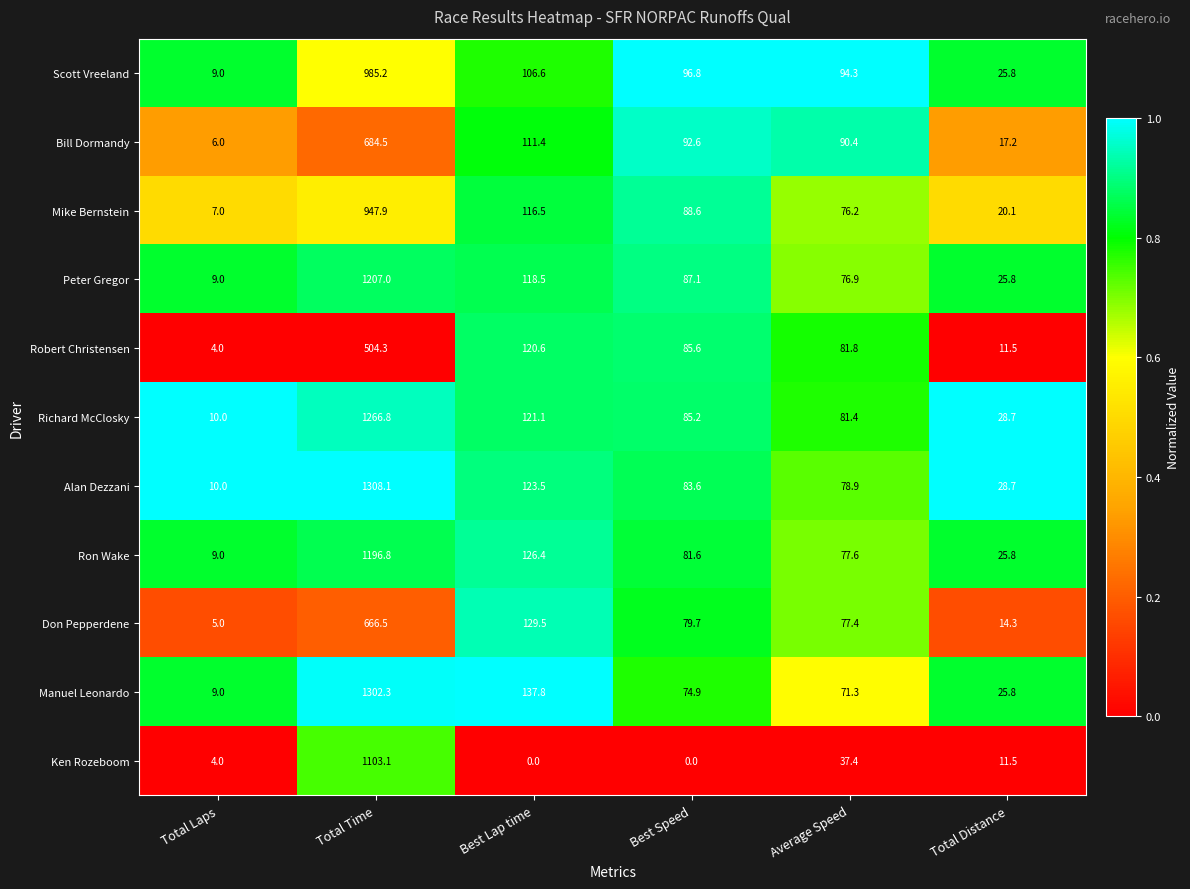

At which category is the sum across all series the highest?

Total Time